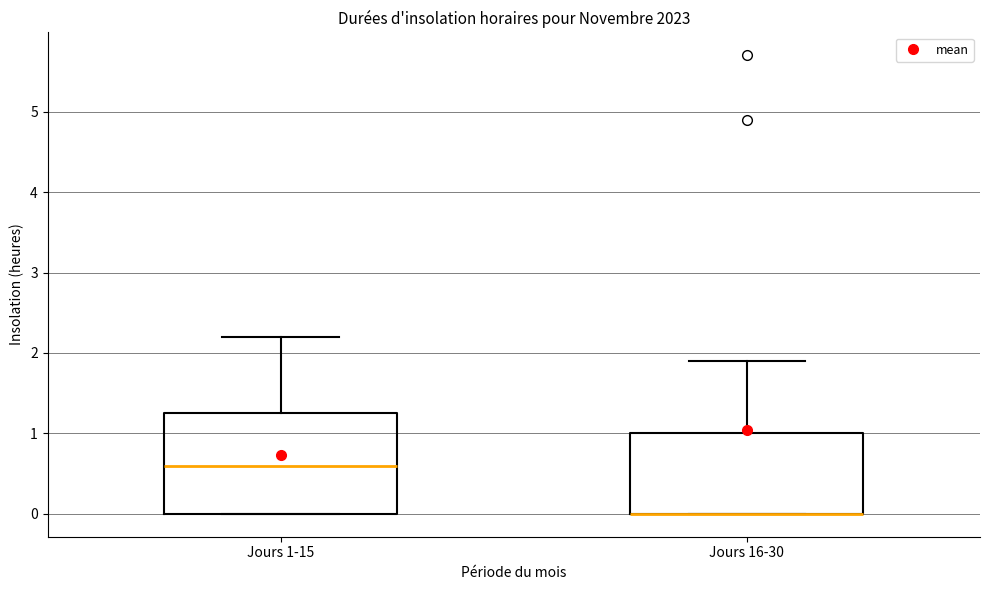

Reading left to right, transcribe this box plot: for each box, give where its median line is, the range the box spans, and where its two whiskers end, as read against the y-axis. The values are not printed on the chart, so give them approximately, as read against the axis.

Jours 1-15: median 0.6, box 0.0 to 1.3, whiskers 0.0 to 2.2
Jours 16-30: median 0.0 (drawn on the box's lower edge), box 0.0 to 1.0, whiskers 0.0 to 1.9